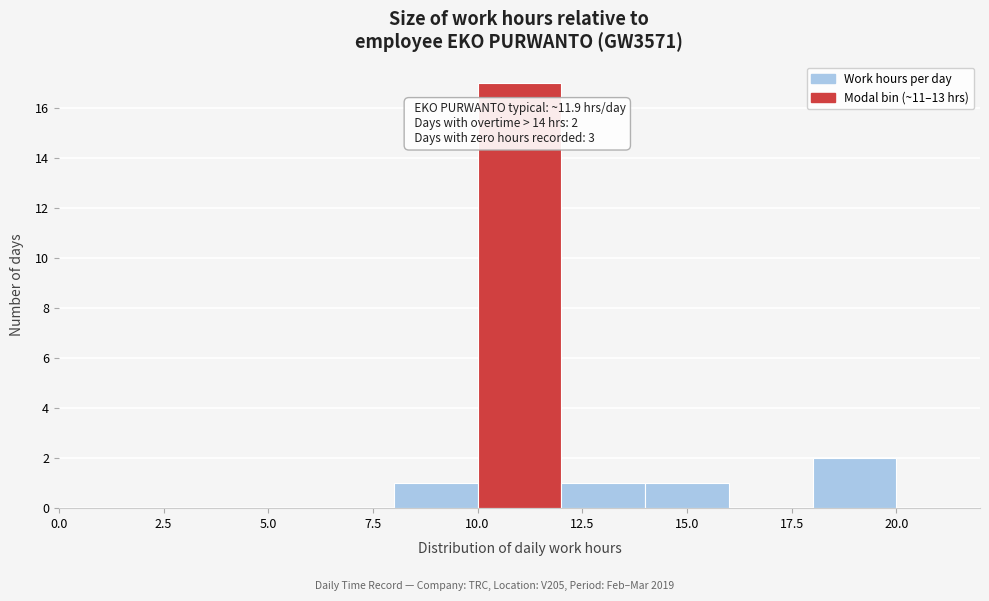

Over which range of the x-axis is the bar tallest?

10 to 12